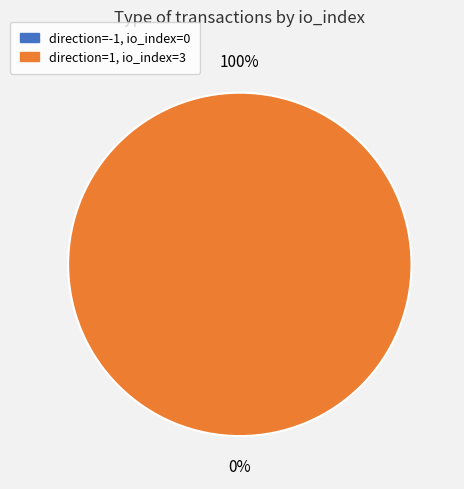

Is there a majority slice in this chart?

Yes